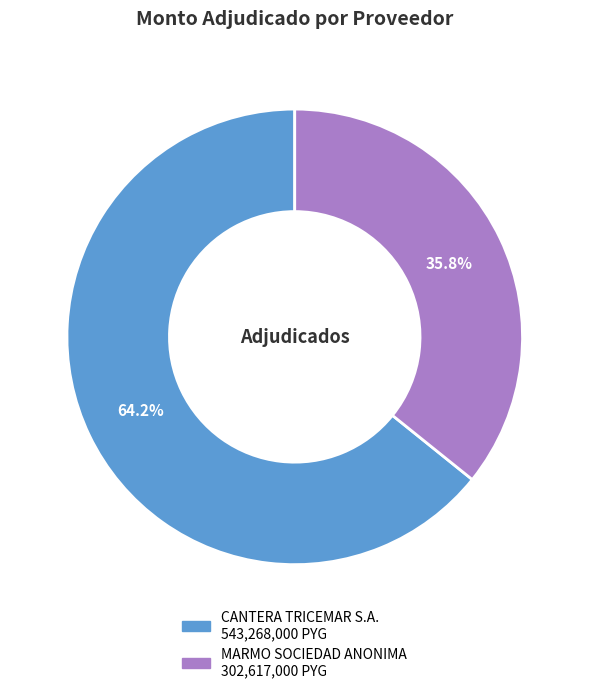

To the nearest percent, what is the difference between the largest and smallest slice percentages?

28%